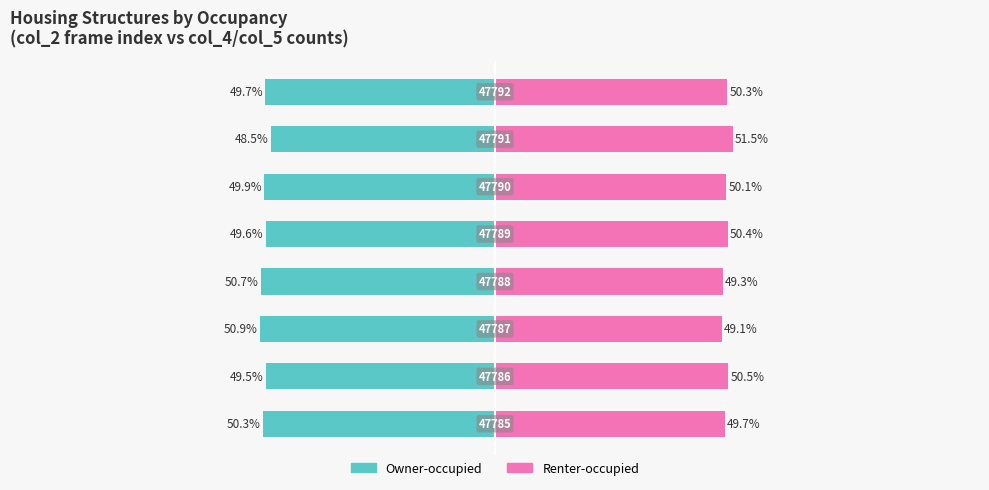

How many data points in Owner-occupied are less than -49?

7